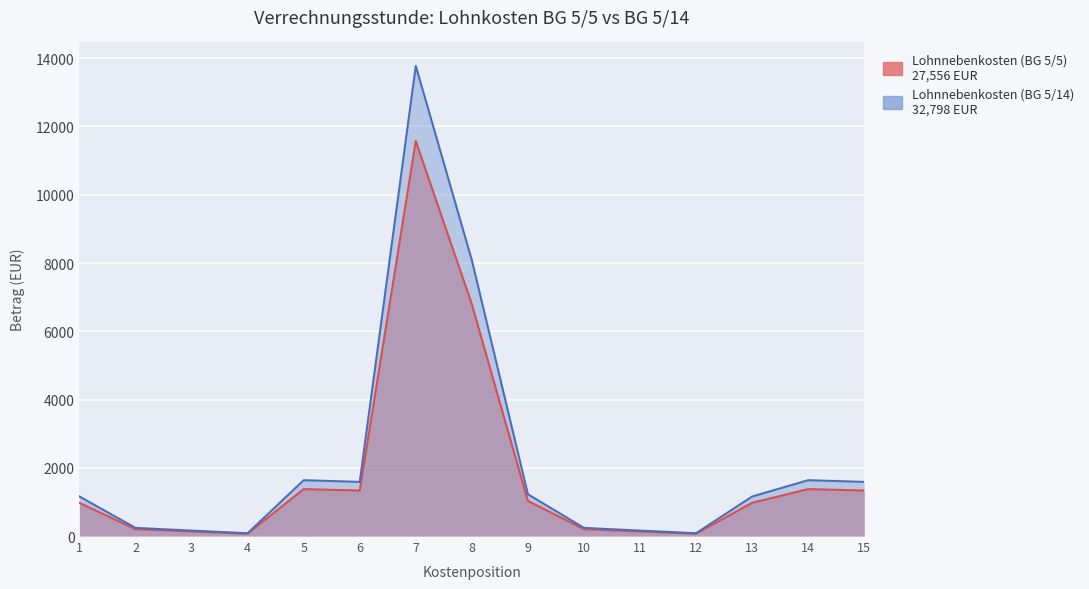

The value of Lohnnebenkosten (BG 5/5) at 12 is 68.1. True or false?

True